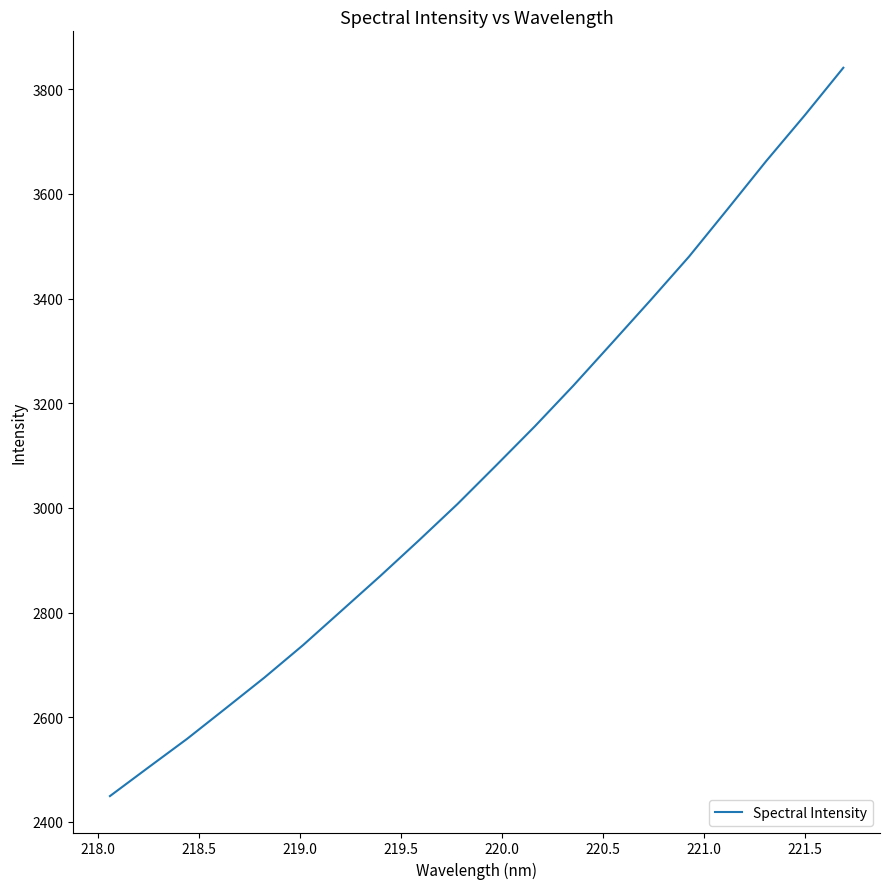

What is the smallest value displayed?

2449.3